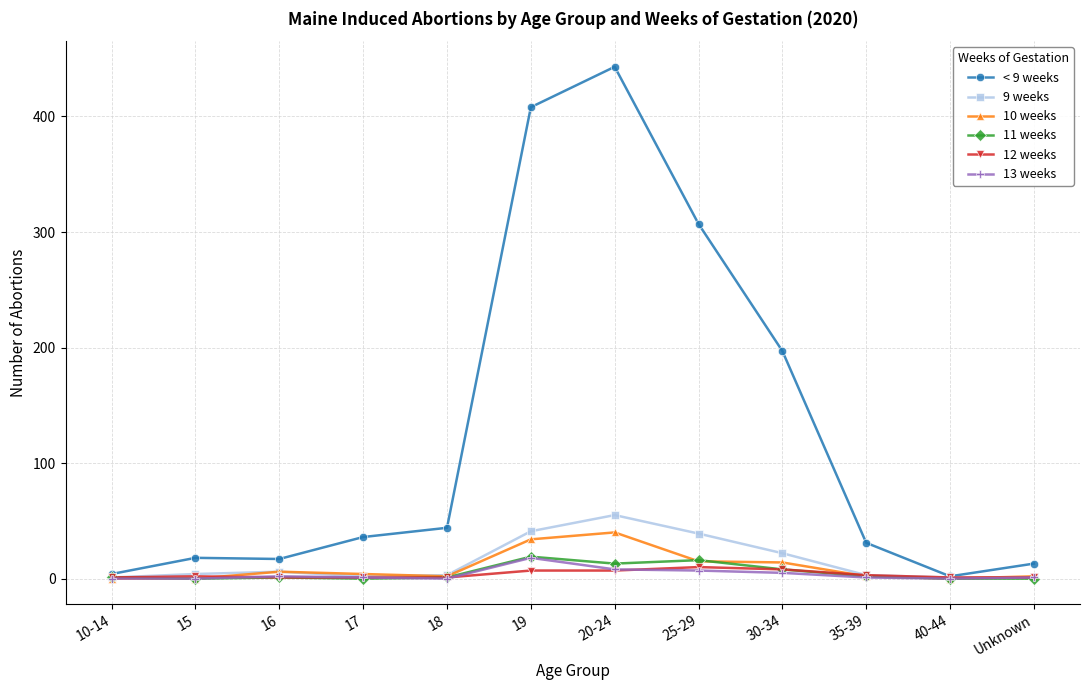

What is the label of the 6th point from the right?

20-24